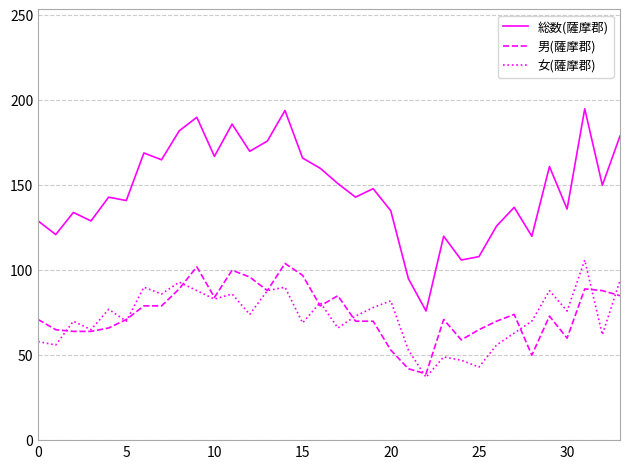

Which series has the largest total across all categories?

総数(薩摩郡)